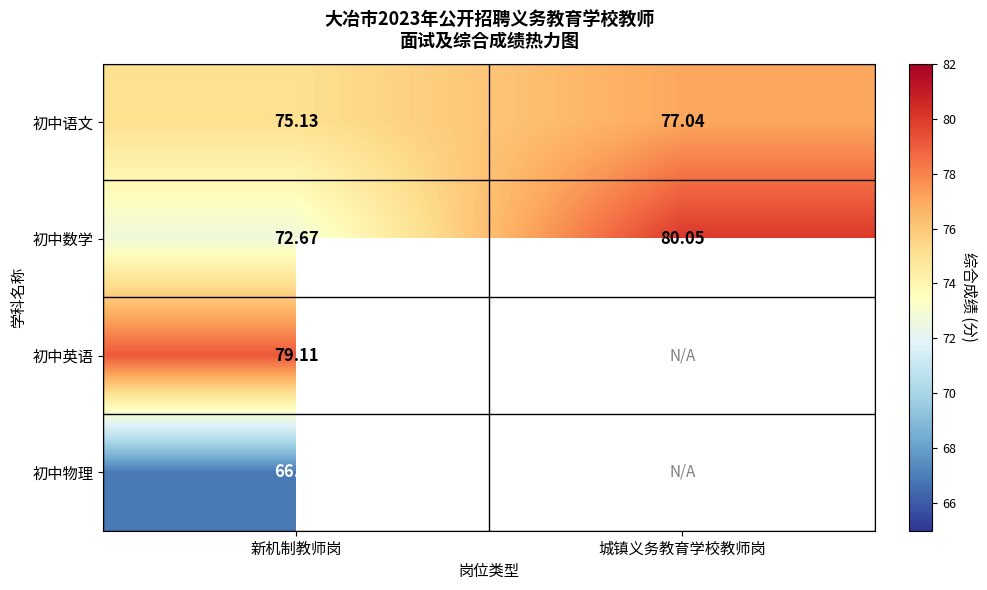

Which category has the lowest value across all series?

新机制教师岗